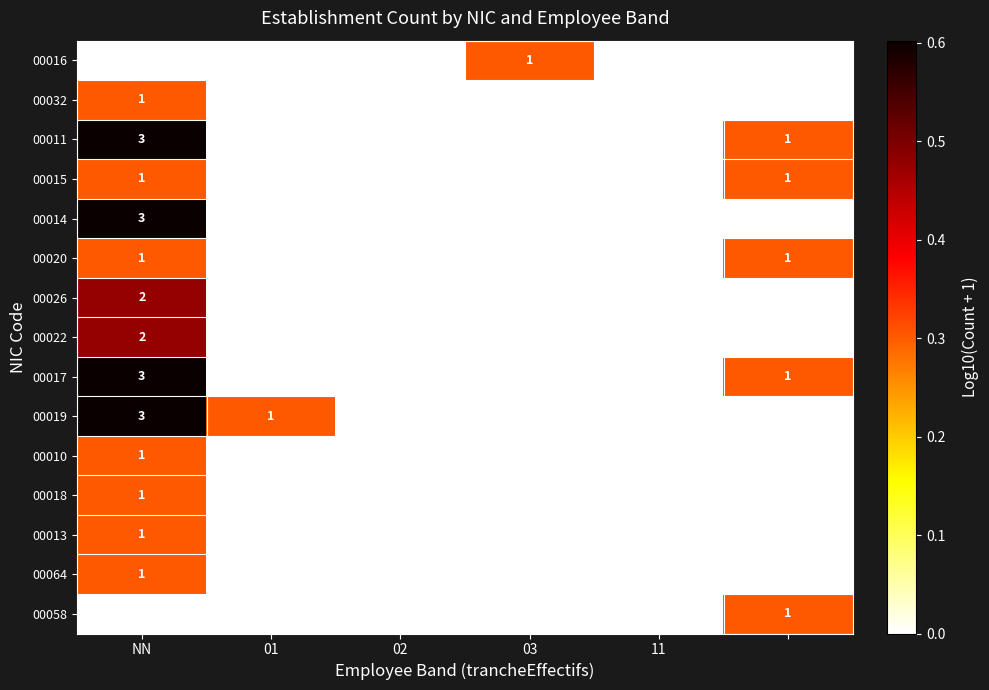

At which category is the sum across all series the highest?

NN